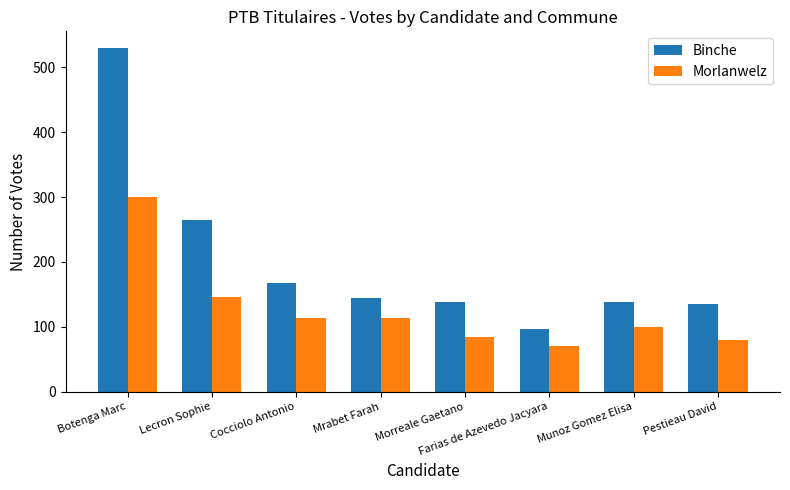

What is the difference between the Binche values at Botenga Marc and Pestieau David?

394